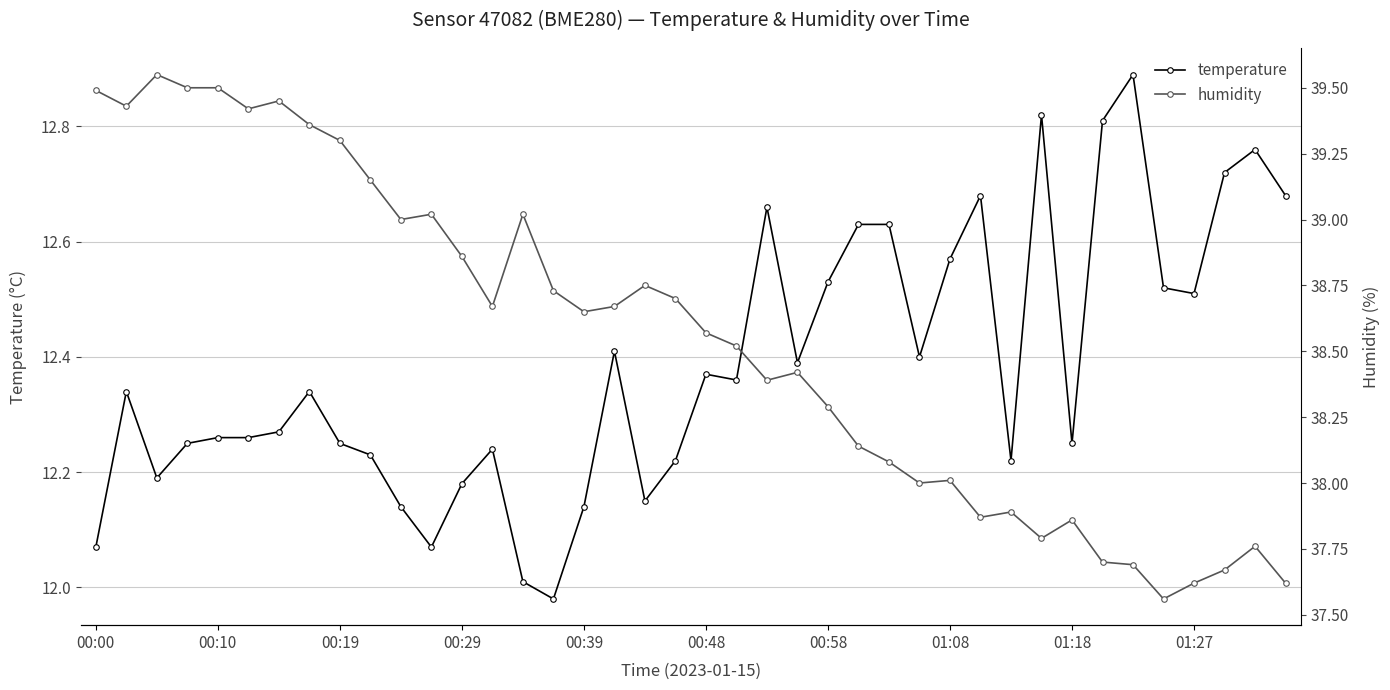

List the series in order of their peak value, lowest first.

temperature, humidity